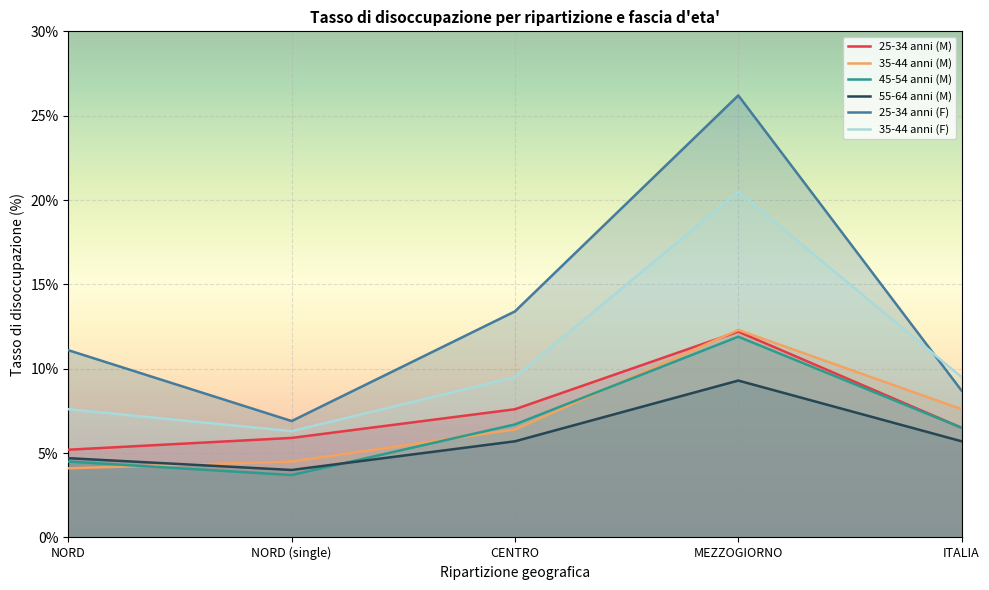

Where is the first local minimum for 35-44 anni (F)?

NORD (single)